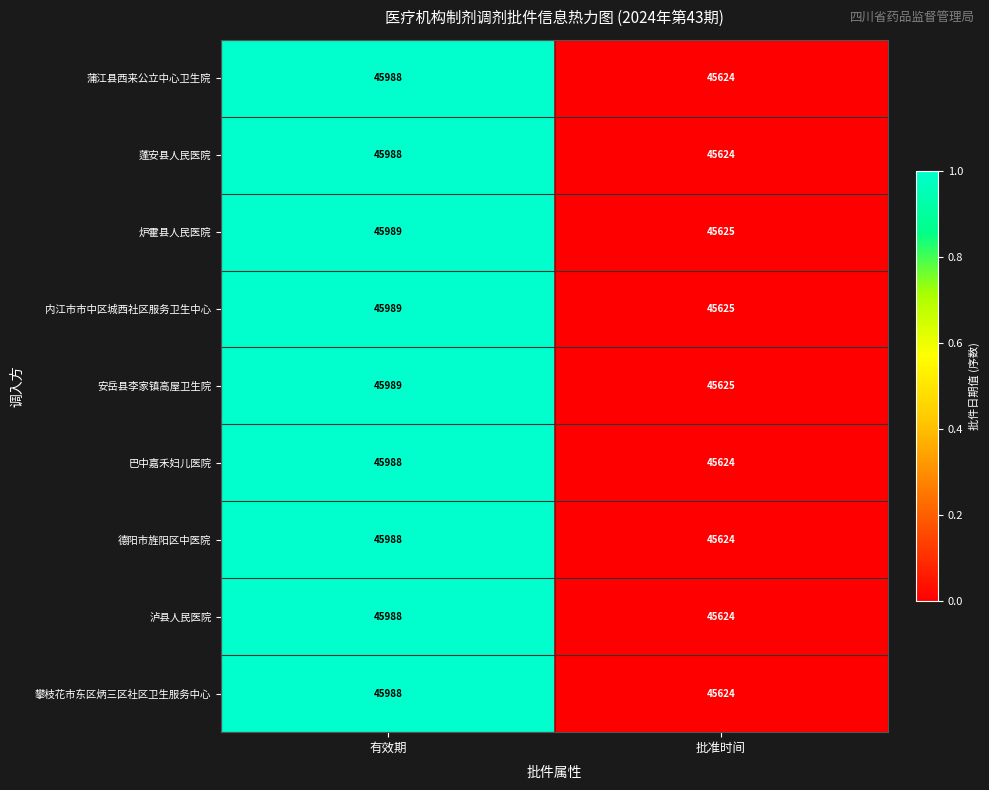

At which category is the sum across all series the highest?

有效期